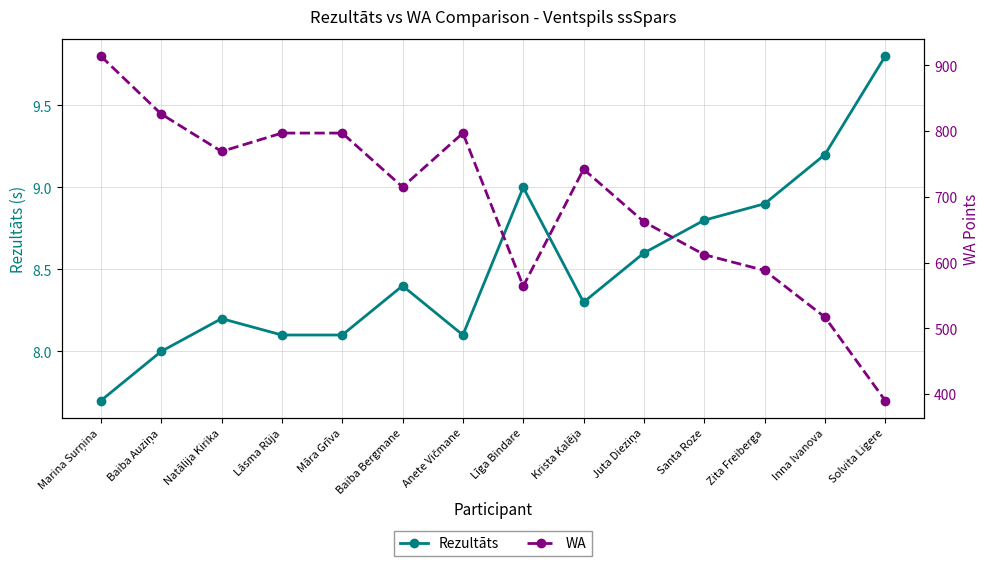

Is the value of Rezultāts at Inna Ivanova greater than the value of WA at Inna Ivanova?

No